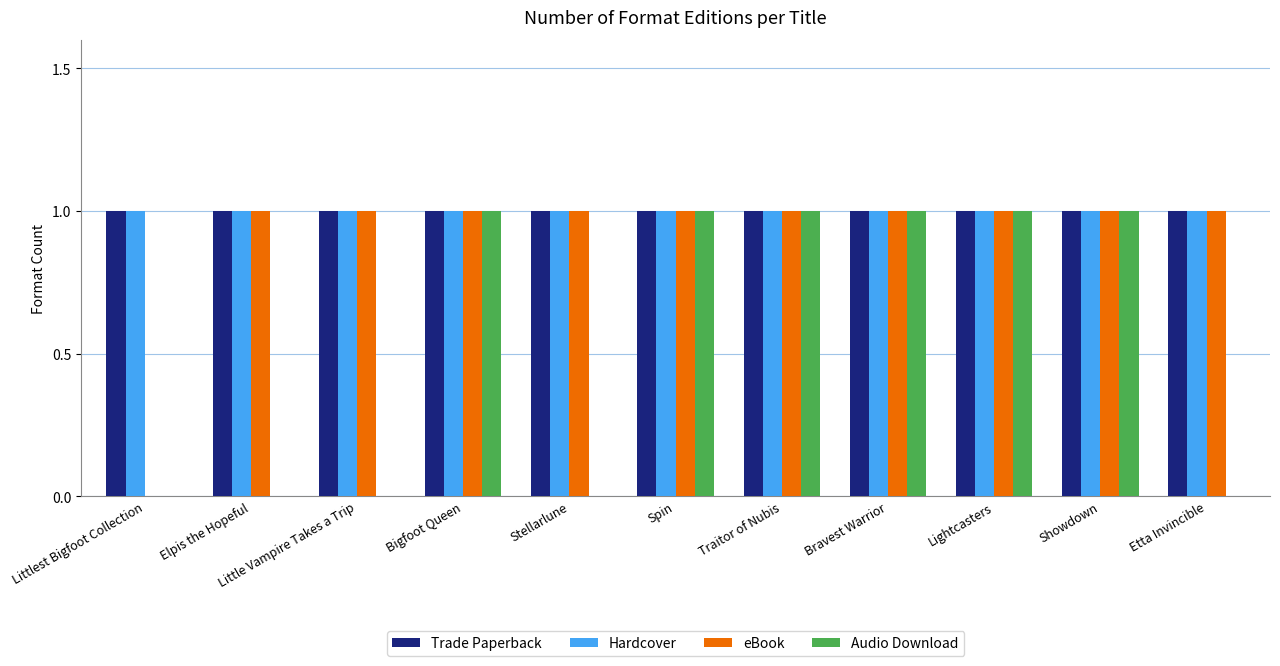

Reading left to right, what are all the values shown in this chart?

Trade Paperback: Littlest Bigfoot Collection=1	Elpis the Hopeful=1	Little Vampire Takes a Trip=1	Bigfoot Queen=1	Stellarlune=1	Spin=1	Traitor of Nubis=1	Bravest Warrior=1	Lightcasters=1	Showdown=1	Etta Invincible=1
Hardcover: Littlest Bigfoot Collection=1	Elpis the Hopeful=1	Little Vampire Takes a Trip=1	Bigfoot Queen=1	Stellarlune=1	Spin=1	Traitor of Nubis=1	Bravest Warrior=1	Lightcasters=1	Showdown=1	Etta Invincible=1
eBook: Littlest Bigfoot Collection=0	Elpis the Hopeful=1	Little Vampire Takes a Trip=1	Bigfoot Queen=1	Stellarlune=1	Spin=1	Traitor of Nubis=1	Bravest Warrior=1	Lightcasters=1	Showdown=1	Etta Invincible=1
Audio Download: Littlest Bigfoot Collection=0	Elpis the Hopeful=0	Little Vampire Takes a Trip=0	Bigfoot Queen=1	Stellarlune=0	Spin=1	Traitor of Nubis=1	Bravest Warrior=1	Lightcasters=1	Showdown=1	Etta Invincible=0